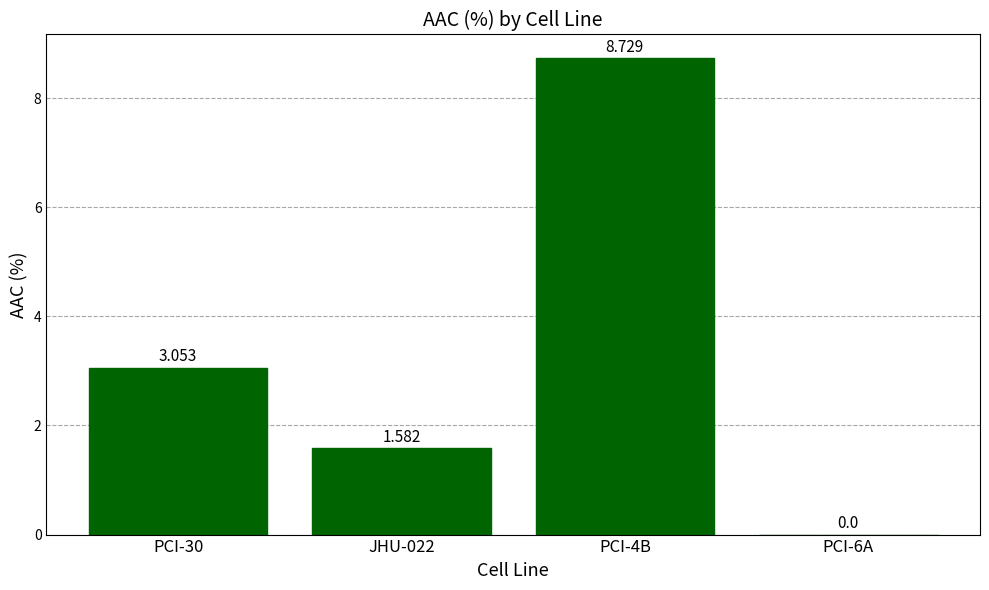

What is the sum of all values?

13.4